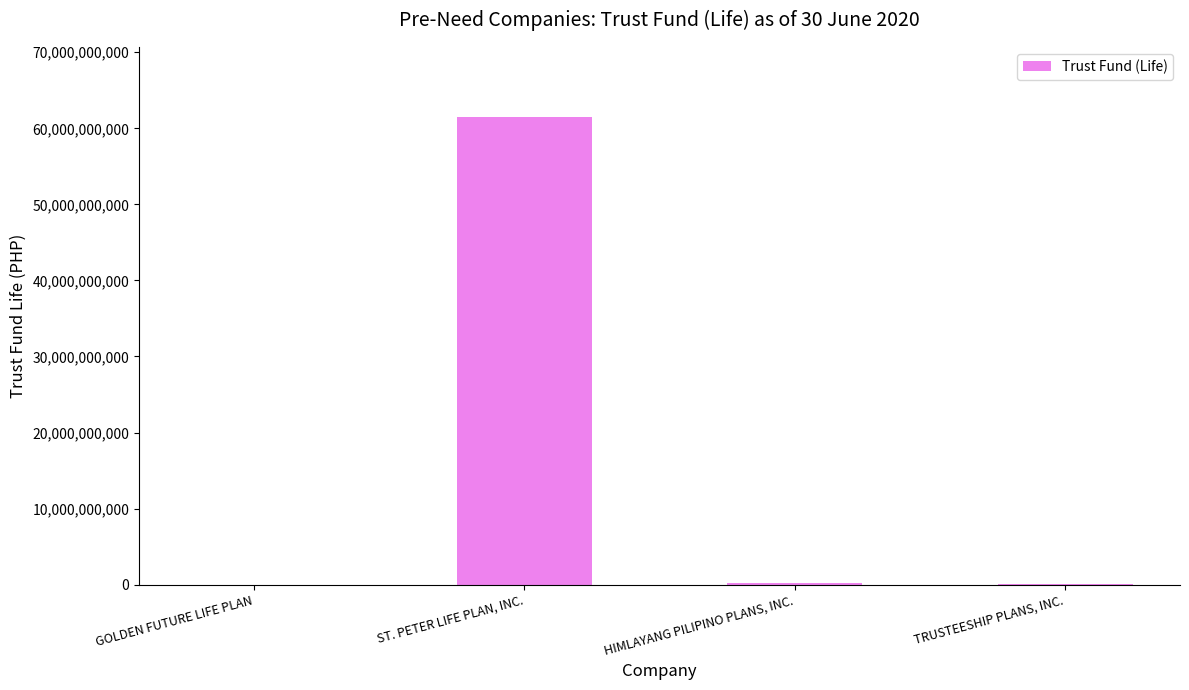

The value at GOLDEN FUTURE LIFE PLAN is 6222634. True or false?

True